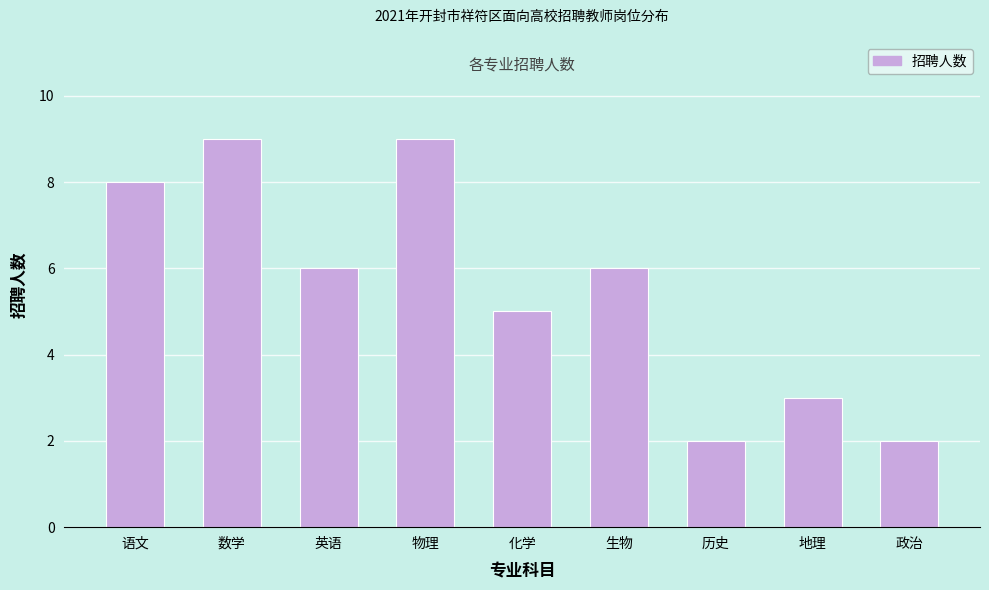

Reading left to right, list all the values displayed in this chart.

8	9	6	9	5	6	2	3	2